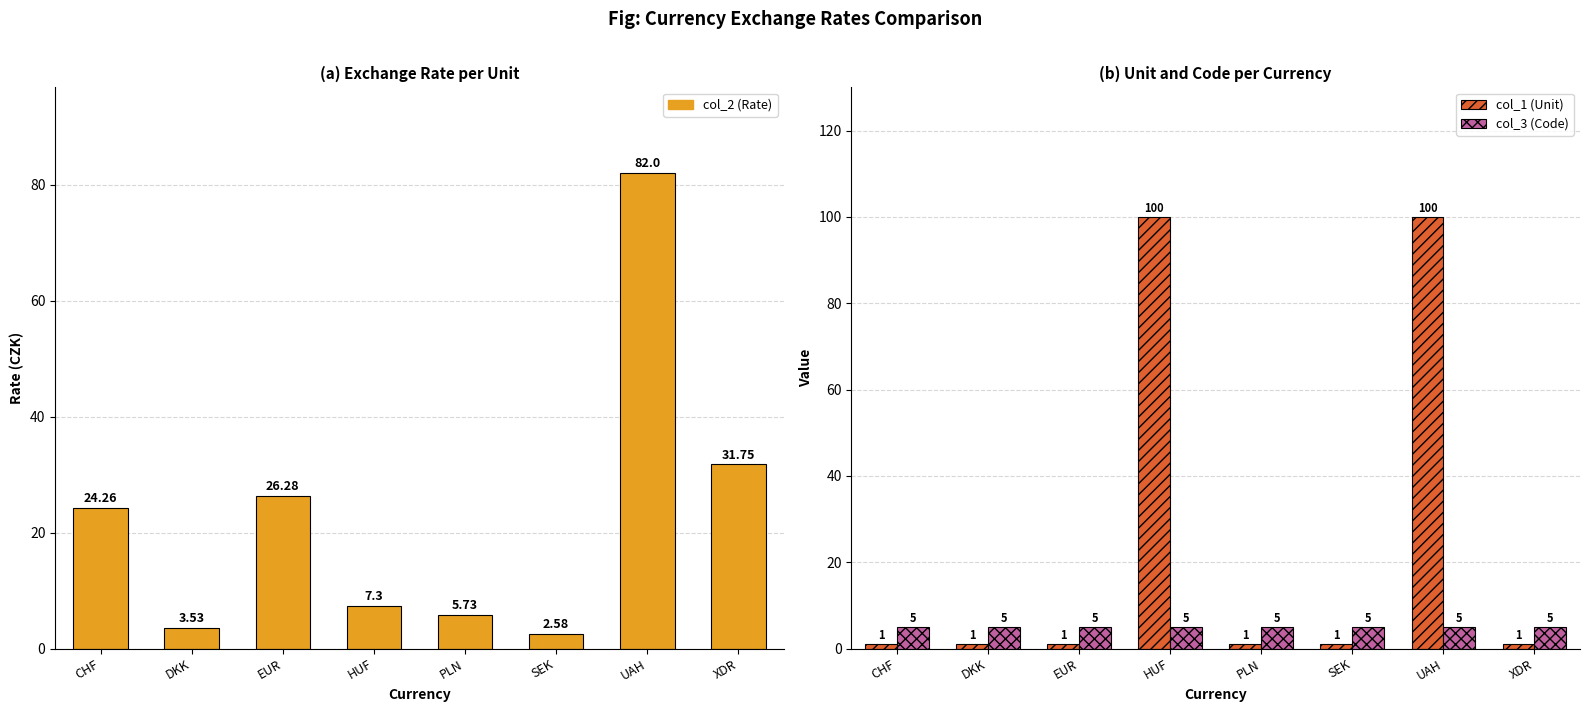

The value of col_2 (Rate) at EUR is 36.4. True or false?

False